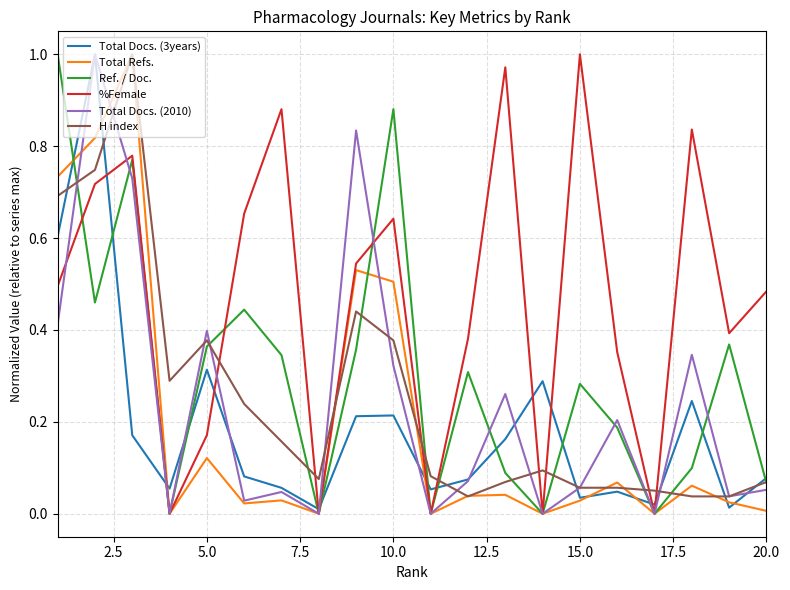

Which series has the largest total across all categories?

%Female